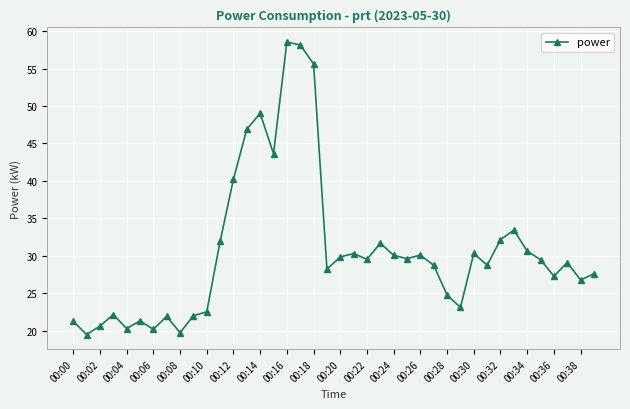

How many series are shown in this chart?

1